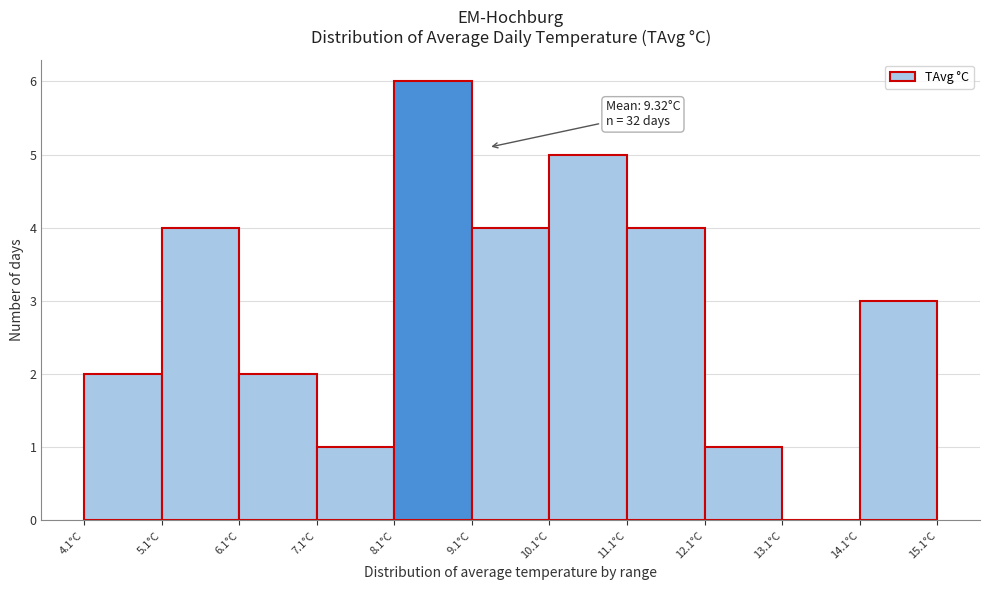

Over which range of the x-axis is the bar tallest?

8.1 to 9.1